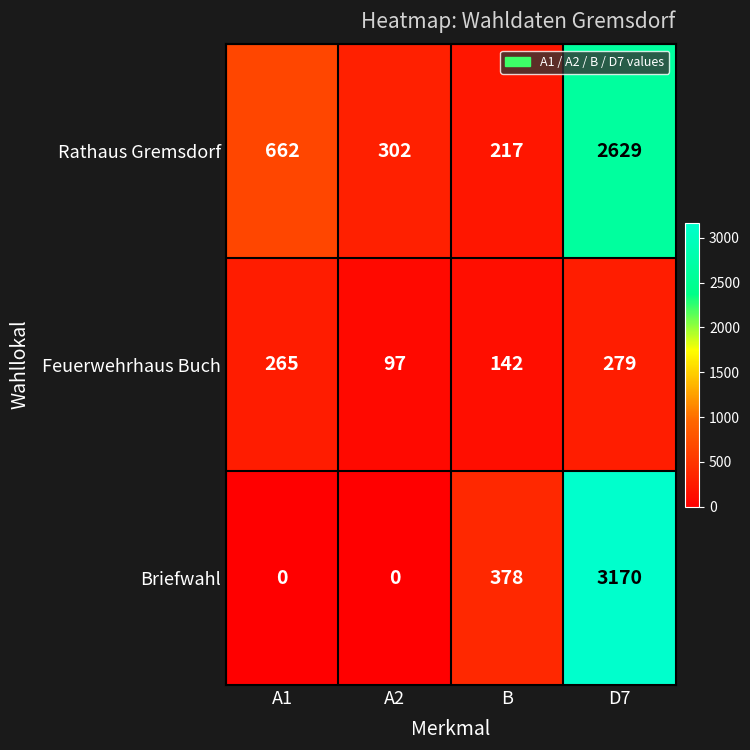

The Briefwahl series shows 0 at A1. True or false?

True